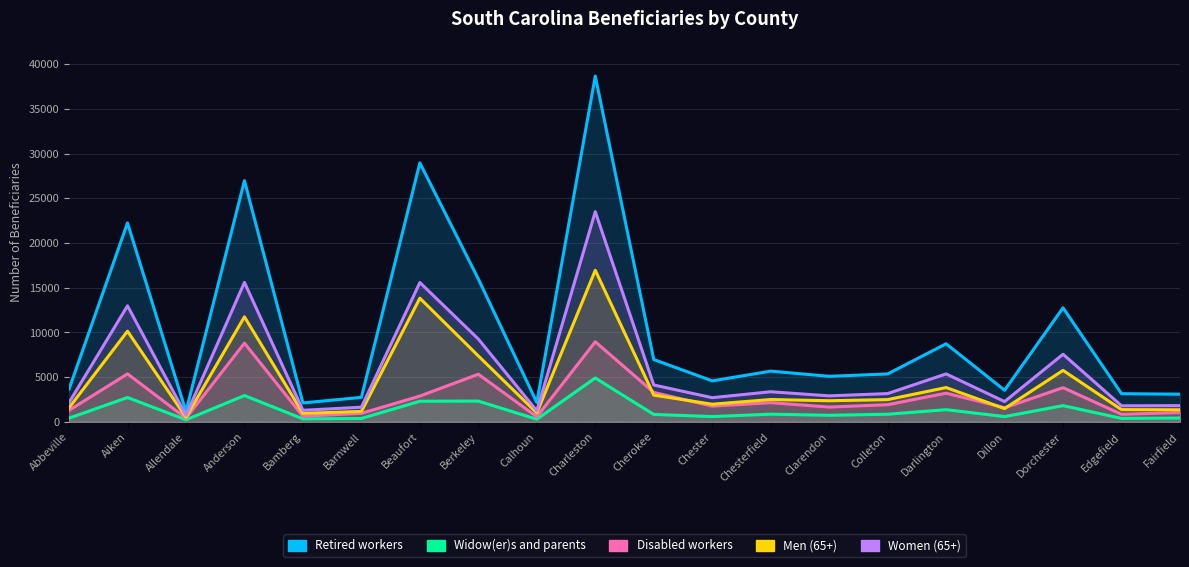

How many data points in Women (65+) are less than 3165?

10